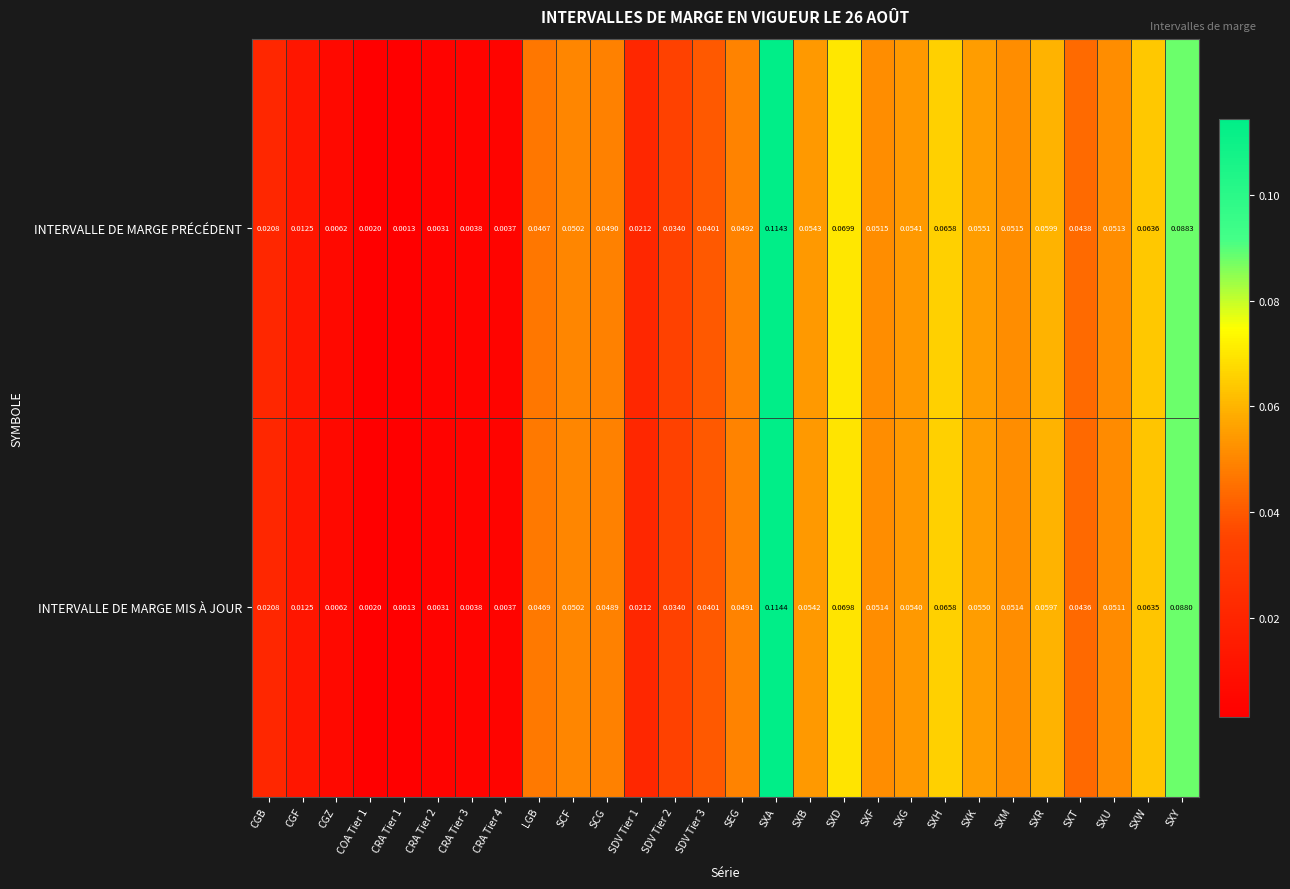

Which series has the widest spread of values?

INTERVALLE DE MARGE MIS À JOUR